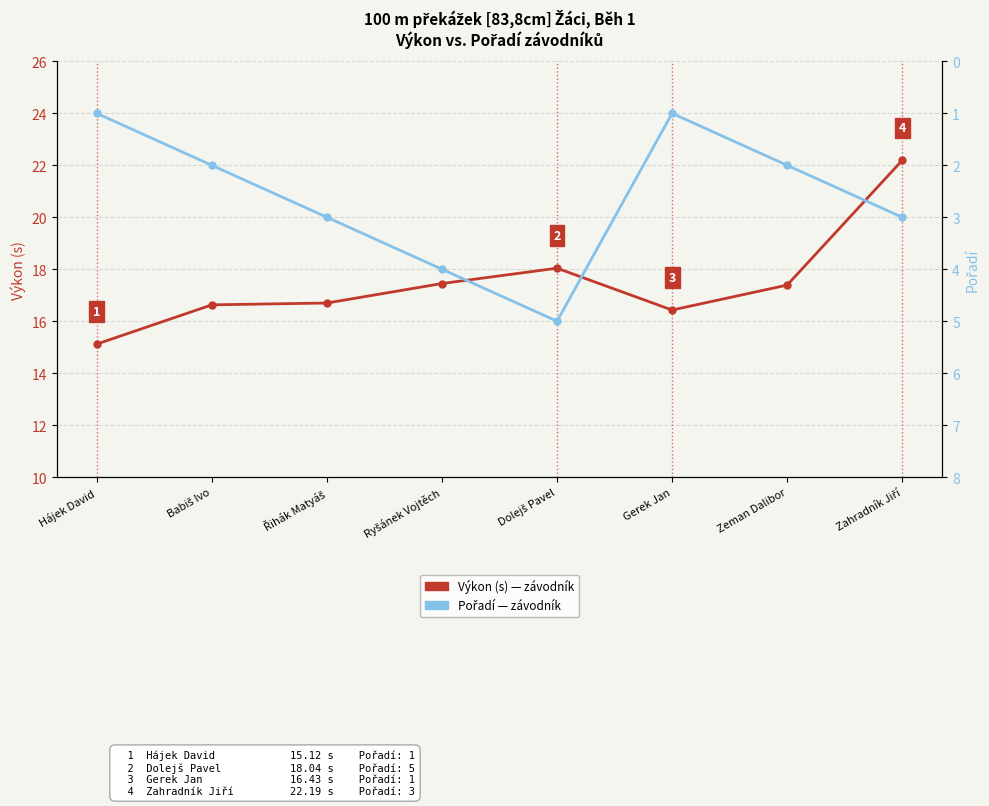

At which label is Výkon (s) - závodník closest to 18?

Dolejš Pavel